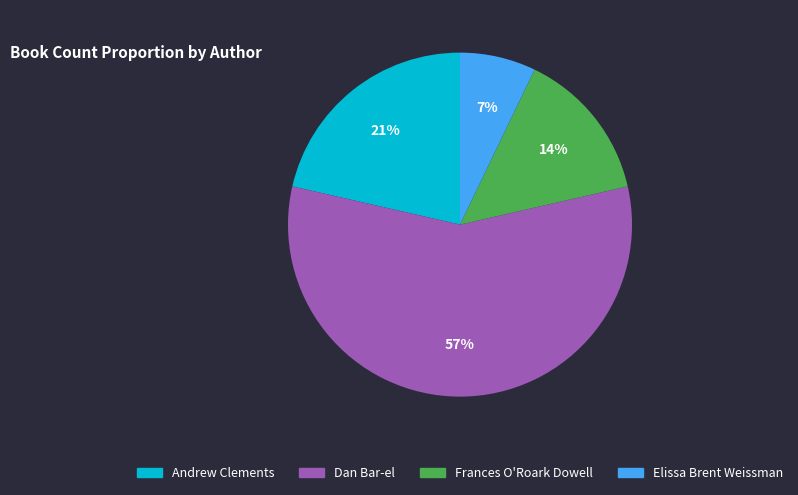

Does any single category account for the majority?

Yes